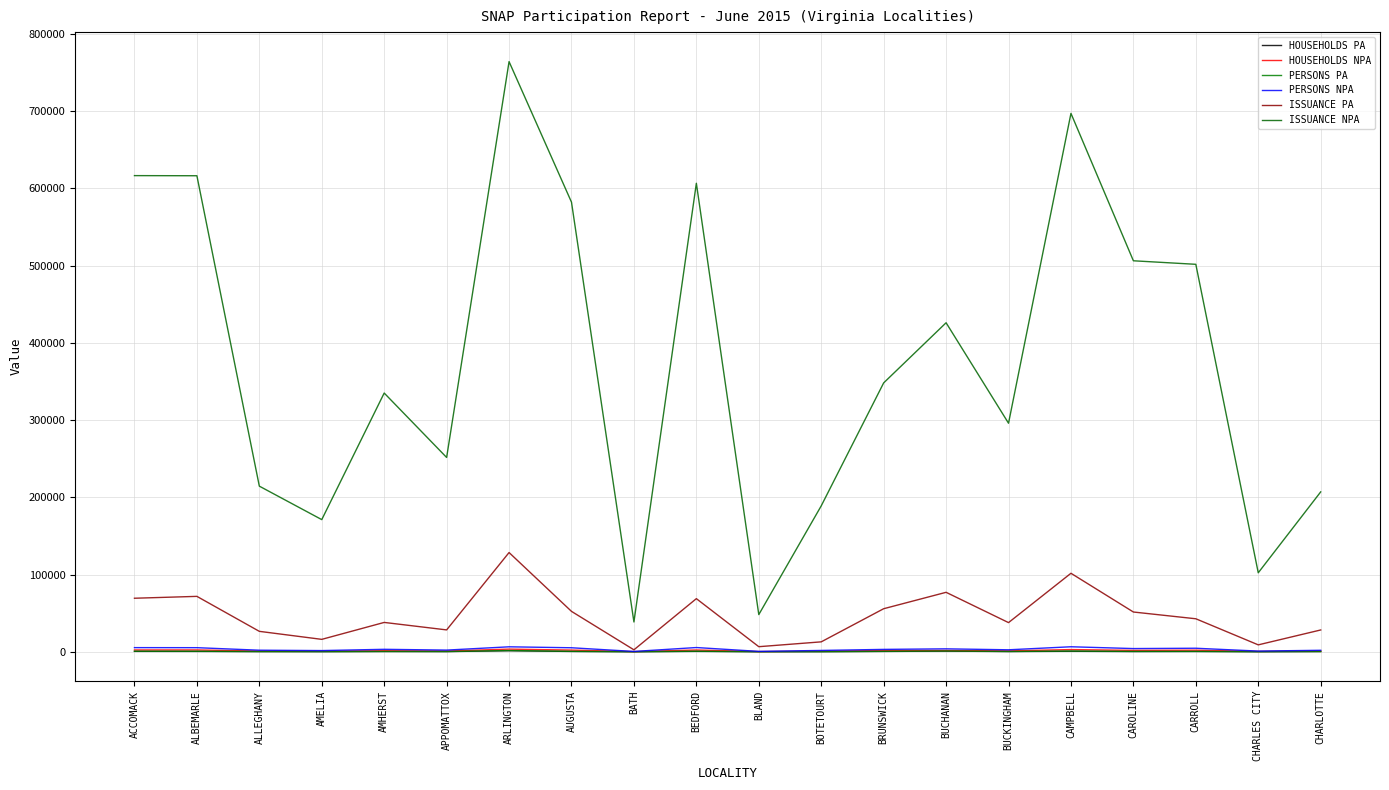

True or false: PERSONS PA and ISSUANCE NPA intersect in this chart.

False